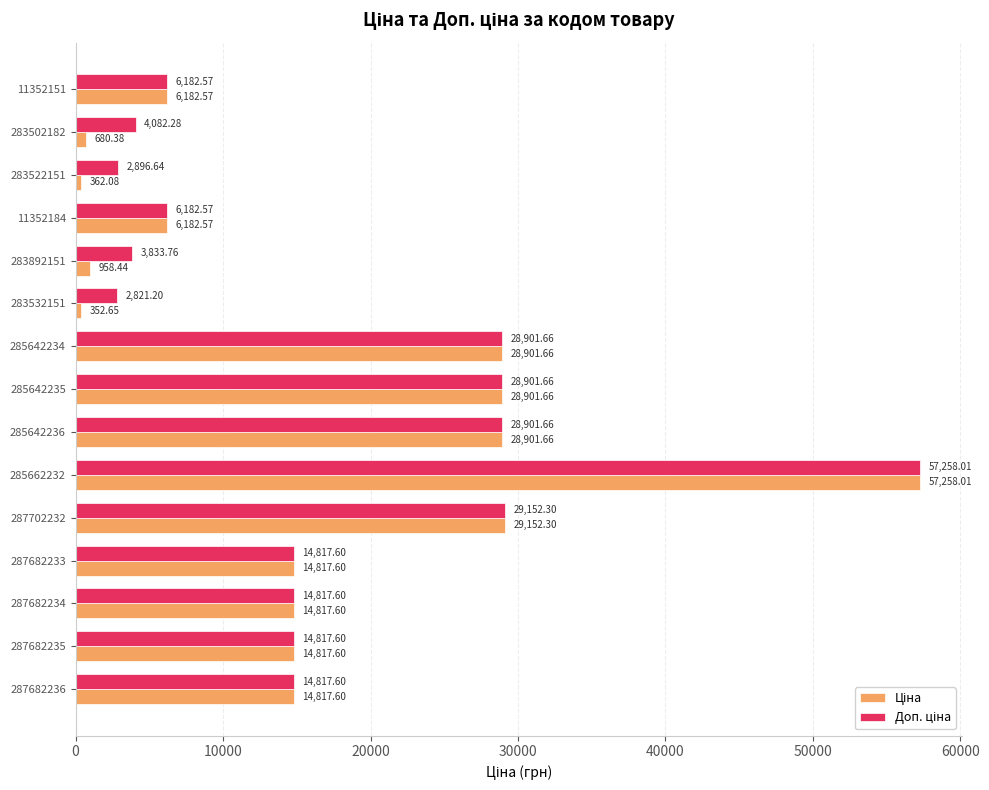

What is the total value across all series at 285642234?

57803.3